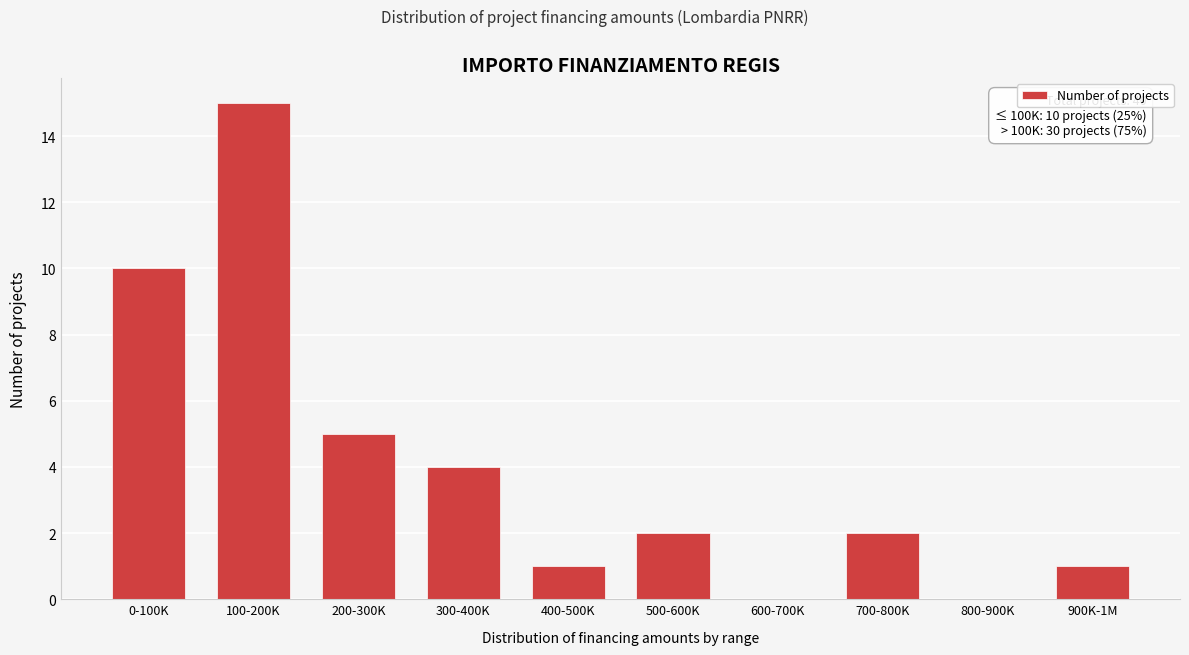

Reading left to right, transcribe all the data shown in this chart.

0-100K=10	100-200K=15	200-300K=5	300-400K=4	400-500K=1	500-600K=2	600-700K=0	700-800K=2	800-900K=0	900K-1M=1